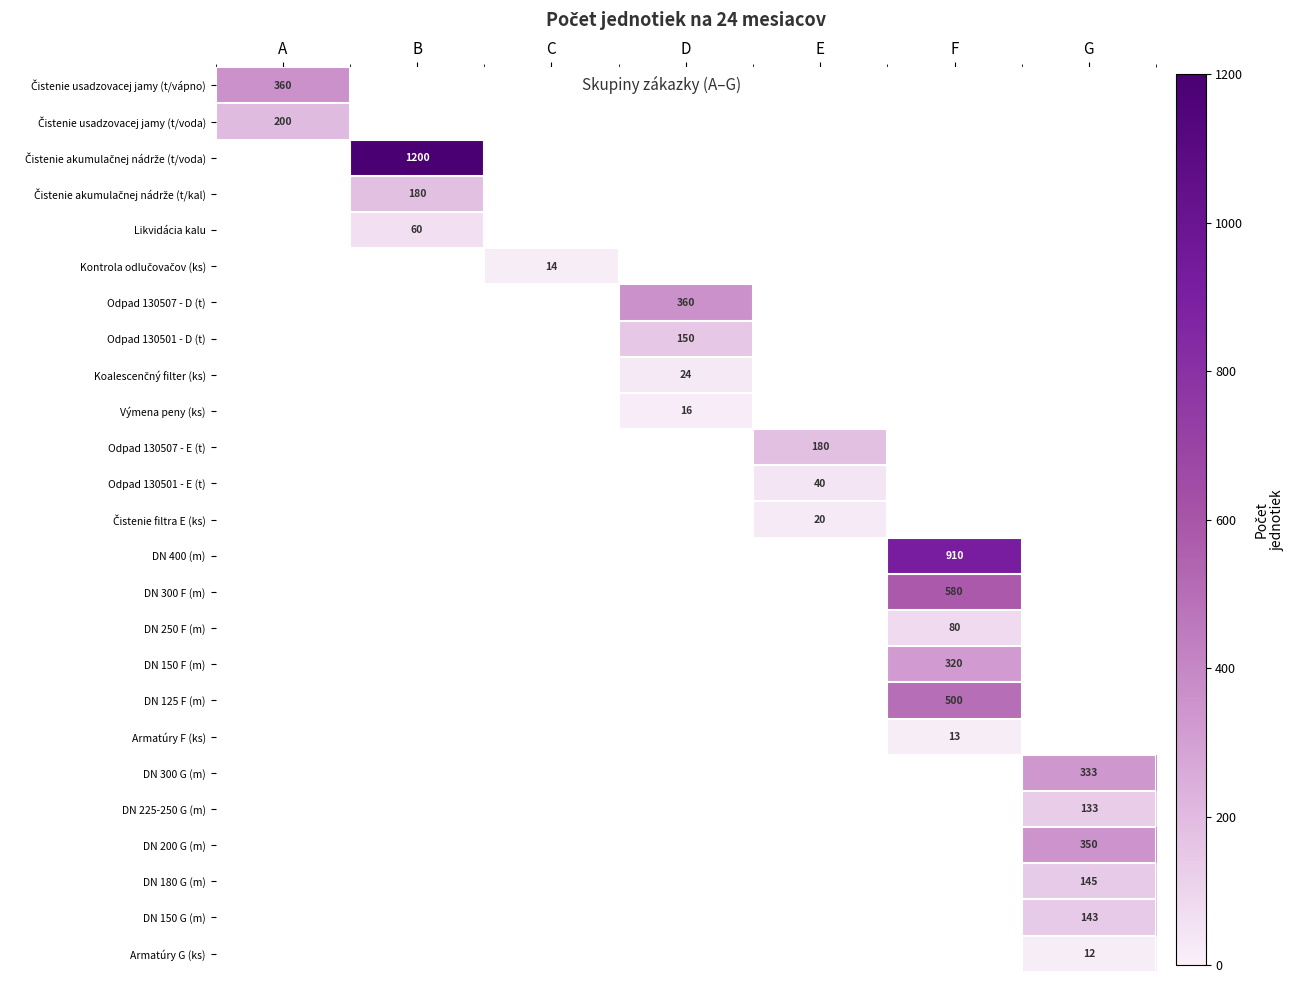

What is the greatest value displayed?

1200.0